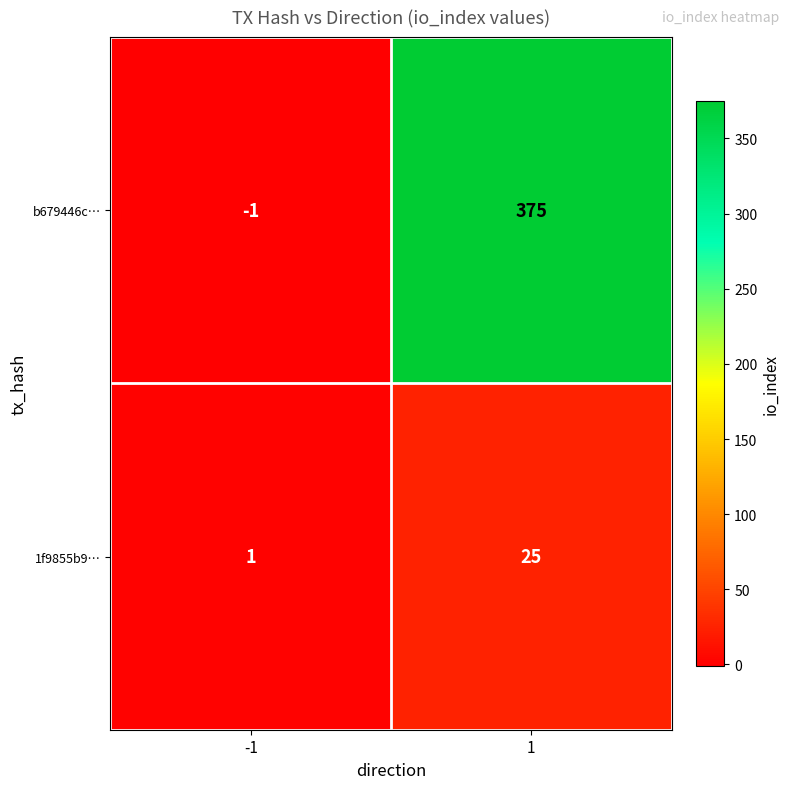

How many data points in 1f9855b9… are less than 25?

1